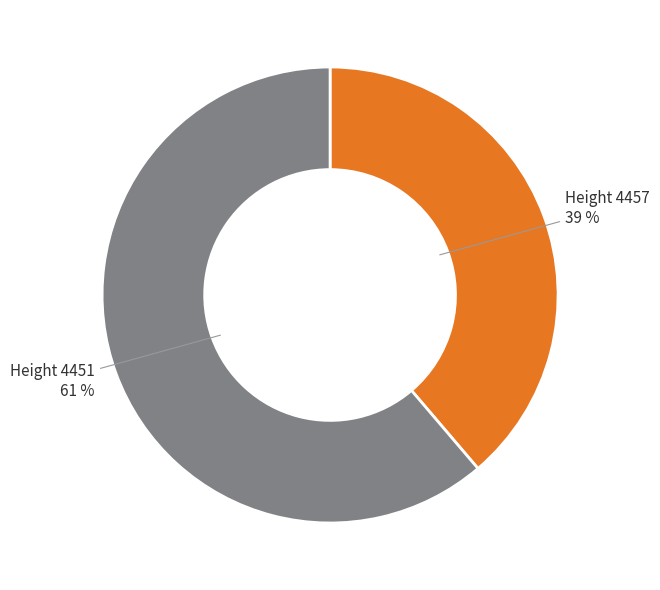

To the nearest percent, what is the difference between the largest and smallest slice percentages?

22%